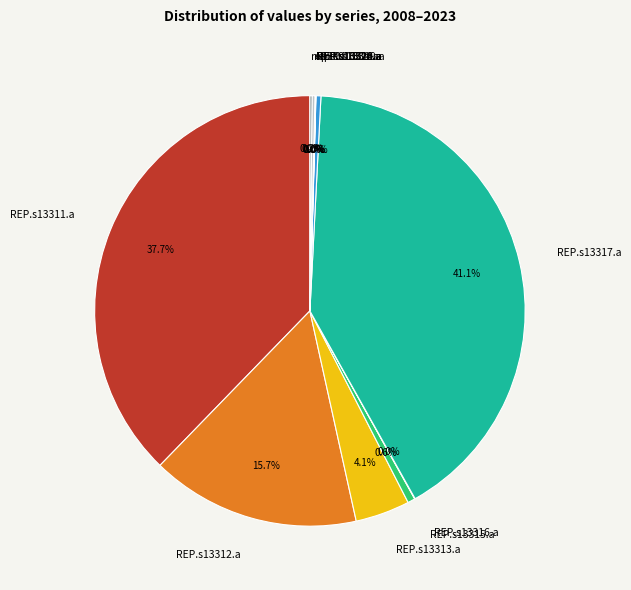

Is there a majority slice in this chart?

No